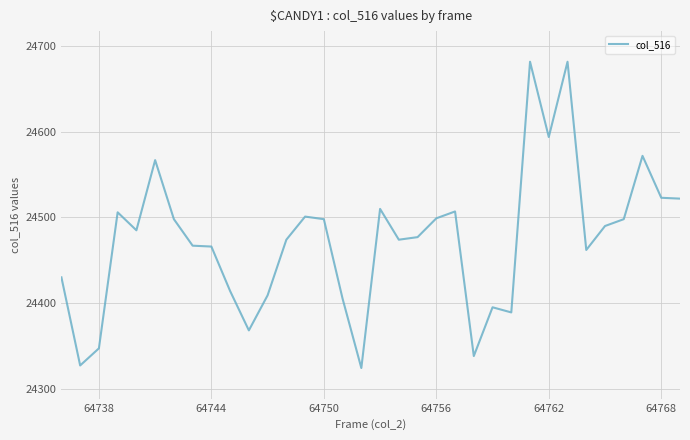

What is the difference between the maximum and minimum values?

358